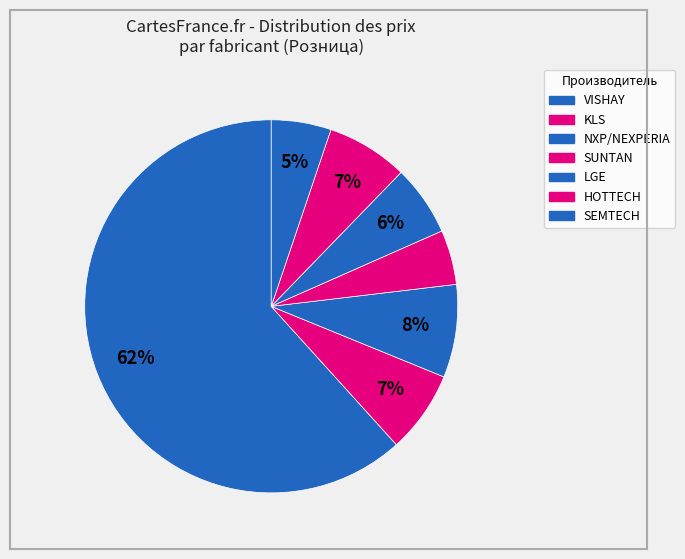

How many segments does this pie chart have?

7